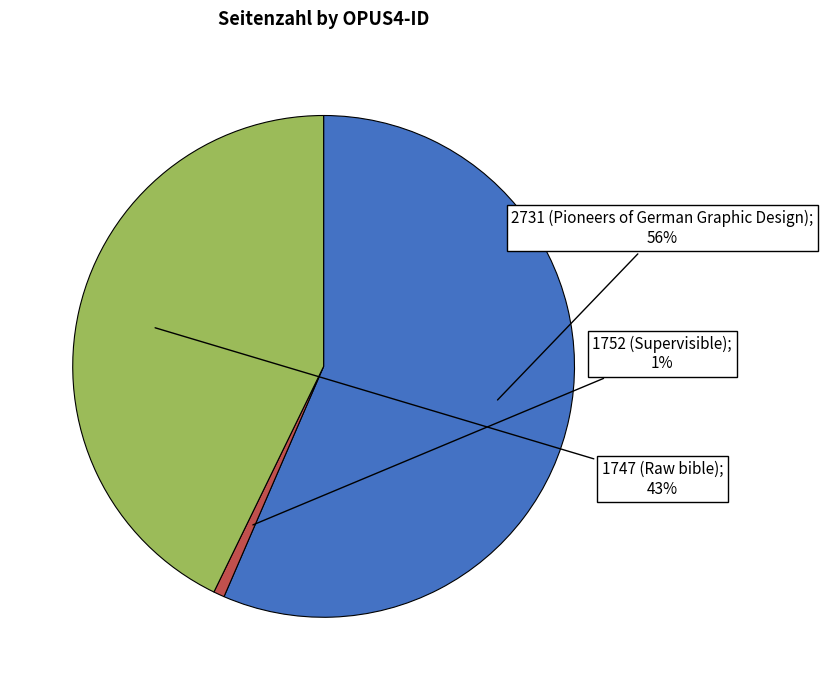

Is there any slice that represents more than half of the pie?

Yes